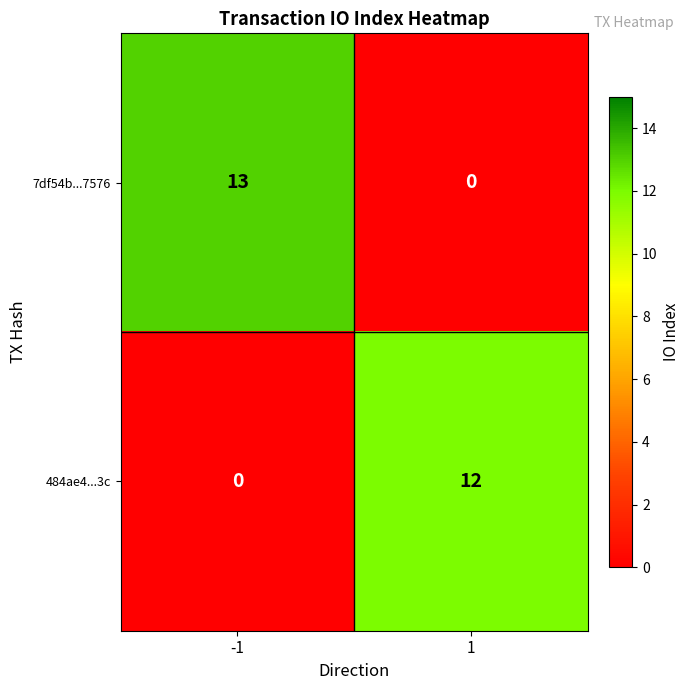

Read the 484ae4...3c value at 1.

12